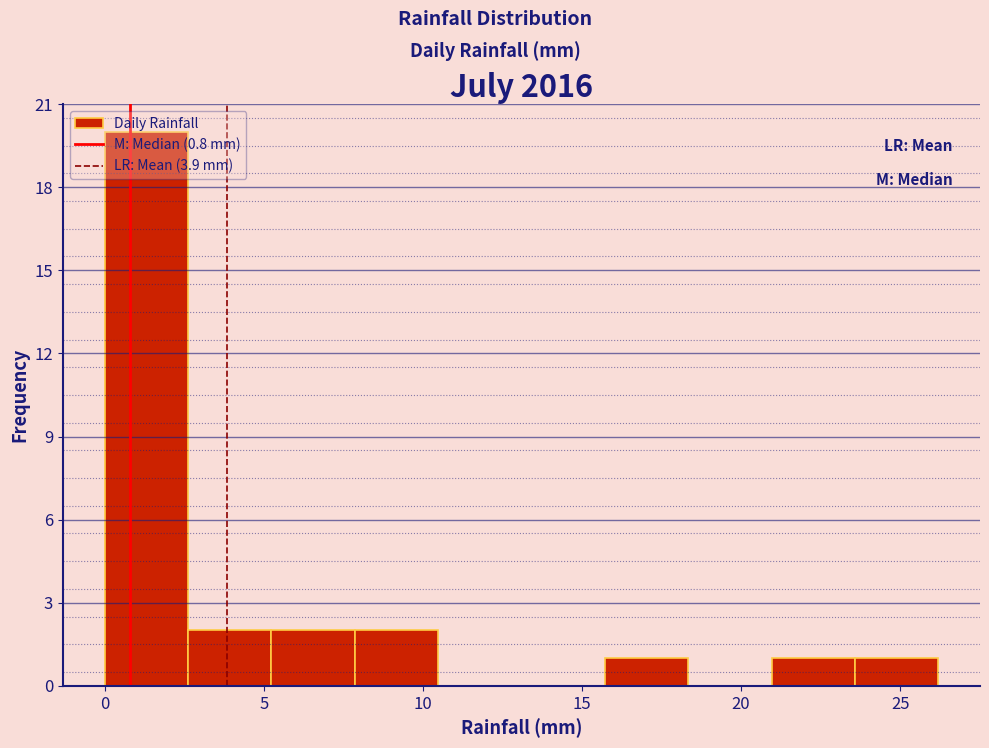

Reading left to right, transcribe this chart: for each bar, give the range it covers on the x-axis and its height. Neither the bar edges nor the heights are printed on the chart, so give them approximately, as read against the axes.

0.0 to 2.5: 20
2.5 to 5.0: 2
5.0 to 8.0: 2
8.0 to 10.5: 2
10.5 to 13.0: 0
13.0 to 15.5: 0
15.5 to 18.5: 1
18.5 to 21.0: 0
21.0 to 23.5: 1
23.5 to 26.0: 1